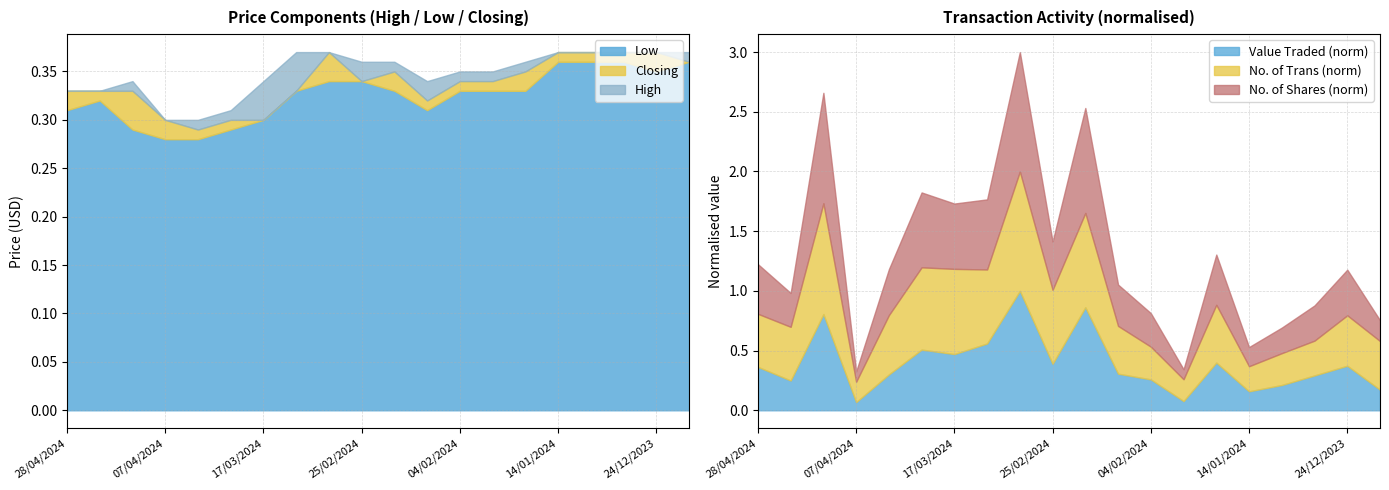

Reading left to right, list all the values displayed in this chart.

High: 28/04/2024=0.3	21/04/2024=0.3	14/04/2024=0.3	07/04/2024=0.3	31/03/2024=0.3	24/03/2024=0.3	17/03/2024=0.3	10/03/2024=0.4	03/03/2024=0.4	25/02/2024=0.4	18/02/2024=0.4	11/02/2024=0.3	04/02/2024=0.3	28/01/2024=0.3	21/01/2024=0.4	14/01/2024=0.4	07/01/2024=0.4	31/12/2023=0.4	24/12/2023=0.4	17/12/2023=0.4
Low: 28/04/2024=0.3	21/04/2024=0.3	14/04/2024=0.3	07/04/2024=0.3	31/03/2024=0.3	24/03/2024=0.3	17/03/2024=0.3	10/03/2024=0.3	03/03/2024=0.3	25/02/2024=0.3	18/02/2024=0.3	11/02/2024=0.3	04/02/2024=0.3	28/01/2024=0.3	21/01/2024=0.3	14/01/2024=0.4	07/01/2024=0.4	31/12/2023=0.4	24/12/2023=0.3	17/12/2023=0.4
Closing: 28/04/2024=0.3	21/04/2024=0.3	14/04/2024=0.3	07/04/2024=0.3	31/03/2024=0.3	24/03/2024=0.3	17/03/2024=0.3	10/03/2024=0.3	03/03/2024=0.4	25/02/2024=0.3	18/02/2024=0.3	11/02/2024=0.3	04/02/2024=0.3	28/01/2024=0.3	21/01/2024=0.3	14/01/2024=0.4	07/01/2024=0.4	31/12/2023=0.4	24/12/2023=0.4	17/12/2023=0.4
Value Traded: 28/04/2024=90438.0	21/04/2024=62049.0	14/04/2024=200298.0	07/04/2024=17011.0	31/03/2024=74724.0	24/03/2024=126429.0	17/03/2024=117078.0	10/03/2024=139172.0	03/03/2024=248737.0	25/02/2024=96753.0	18/02/2024=214582.0	11/02/2024=76256.0	04/02/2024=64334.0	28/01/2024=19169.0	21/01/2024=99364.0	14/01/2024=39557.0	07/01/2024=52644.0	31/12/2023=72601.0	24/12/2023=92823.0	17/12/2023=42895.0
No. of Trans: 28/04/2024=180.0	21/04/2024=182.0	14/04/2024=376.0	07/04/2024=69.0	31/03/2024=201.0	24/03/2024=279.0	17/03/2024=289.0	10/03/2024=251.0	03/03/2024=405.0	25/02/2024=251.0	18/02/2024=320.0	11/02/2024=162.0	04/02/2024=111.0	28/01/2024=74.0	21/01/2024=196.0	14/01/2024=85.0	07/01/2024=108.0	31/12/2023=118.0	24/12/2023=171.0	17/12/2023=165.0
No. of Shares: 28/04/2024=284187.0	21/04/2024=193860.0	14/04/2024=632014.0	07/04/2024=59047.0	31/03/2024=262874.0	24/03/2024=428500.0	17/03/2024=373789.0	10/03/2024=401071.0	03/03/2024=683122.0	25/02/2024=276443.0	18/02/2024=600478.0	11/02/2024=236493.0	04/02/2024=191934.0	28/01/2024=57369.0	21/01/2024=287392.0	14/01/2024=109735.0	07/01/2024=146187.0	31/12/2023=201461.0	24/12/2023=261076.0	17/12/2023=119095.0